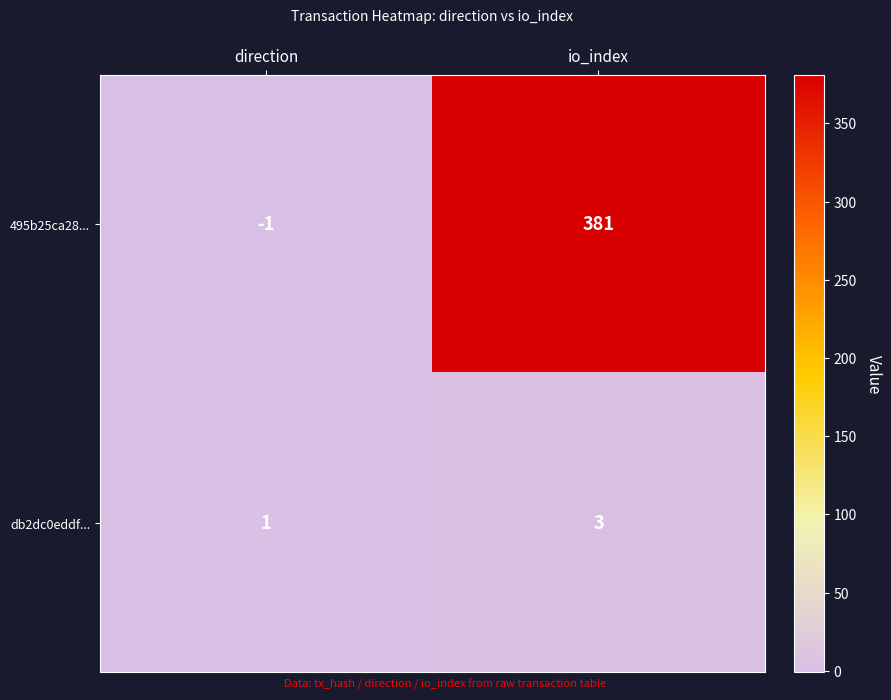

The 495b25ca28... series shows 607 at io_index. True or false?

False